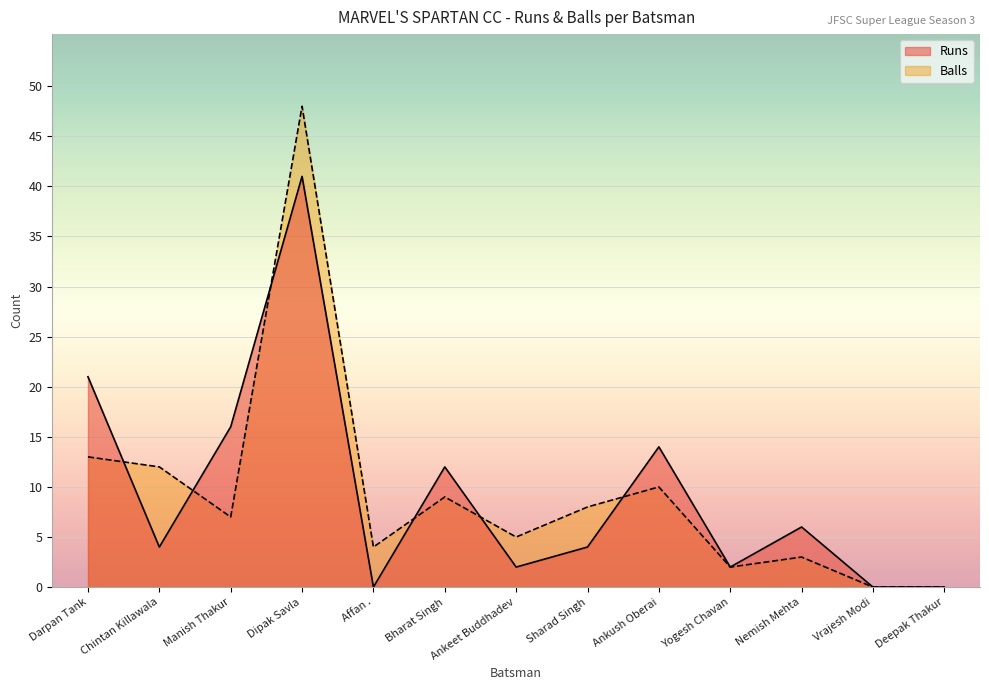

What is the maximum value shown in the chart?

48